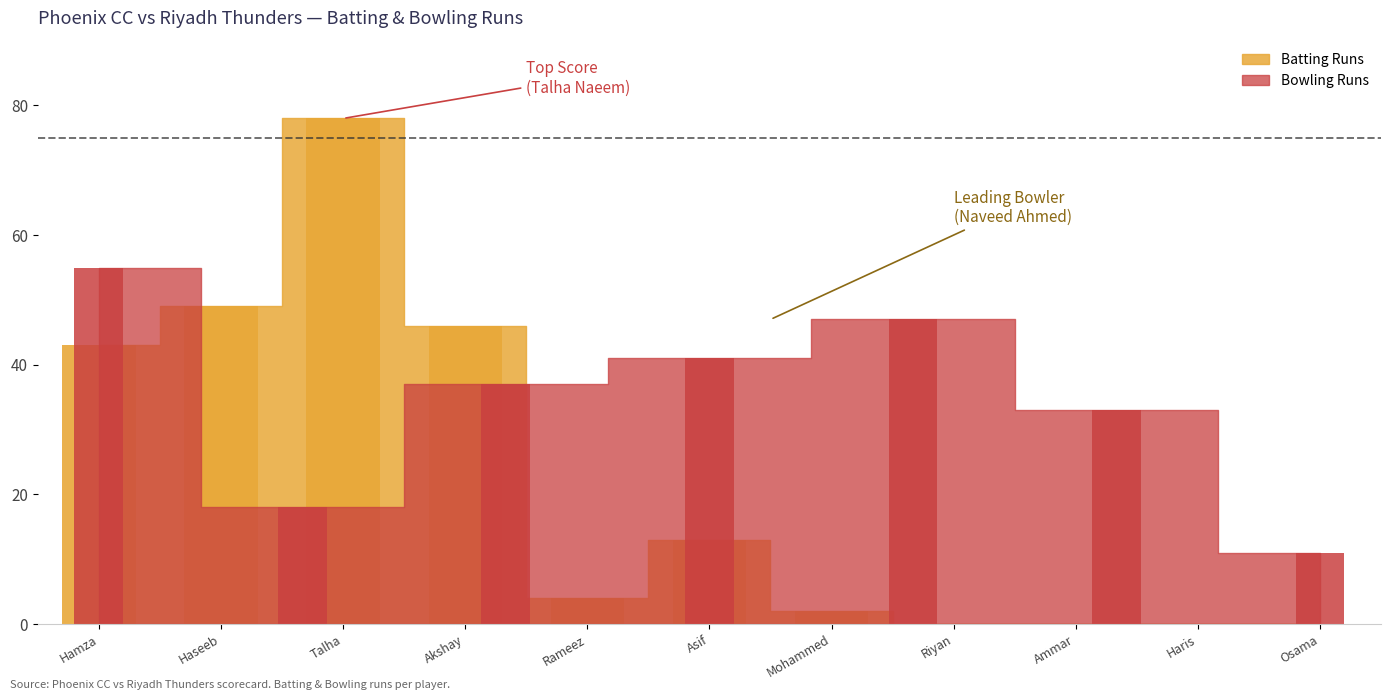

At which category does the chart reach its minimum across all series?

Riyan